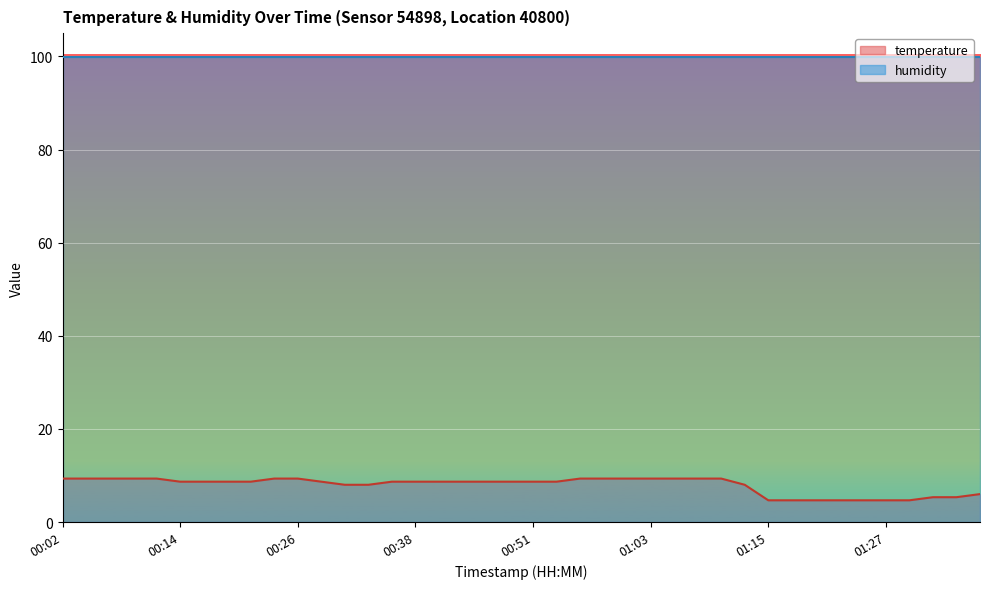

How many values exceed 8?

27